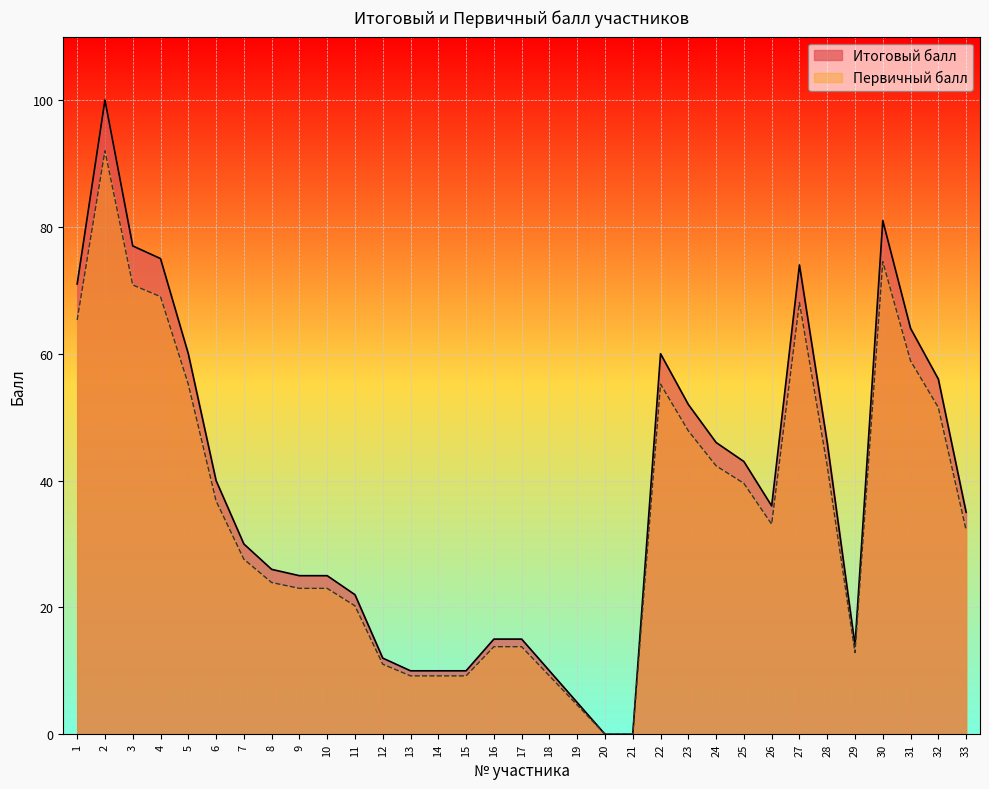

Where is Итоговый балл nearest to the value 50?

23